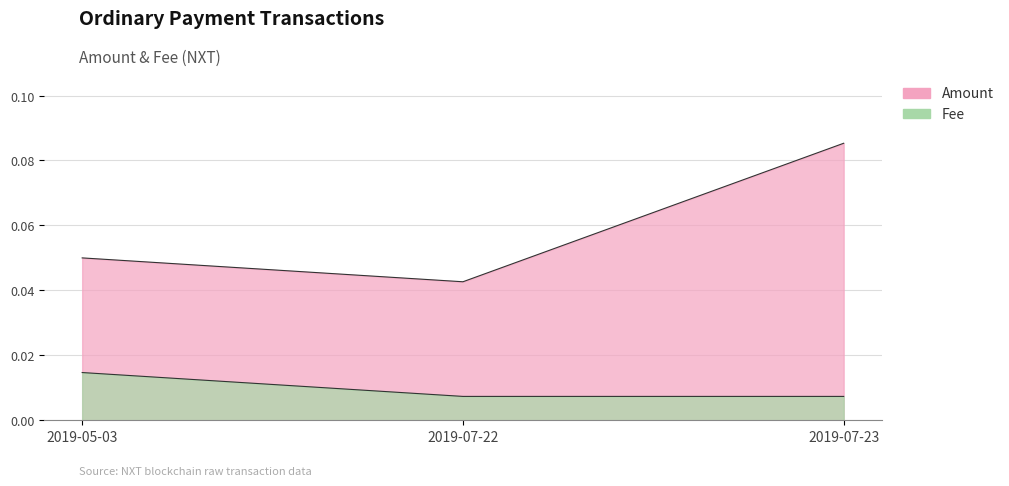

Count the Fee values in the range 0 to 1.

3